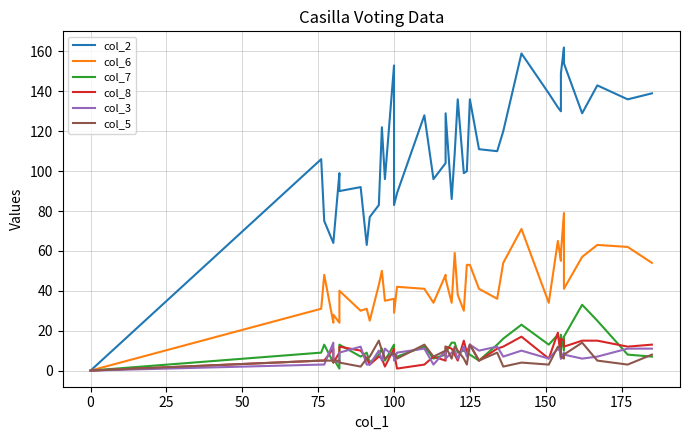

How many categories are shown in the chart?

40